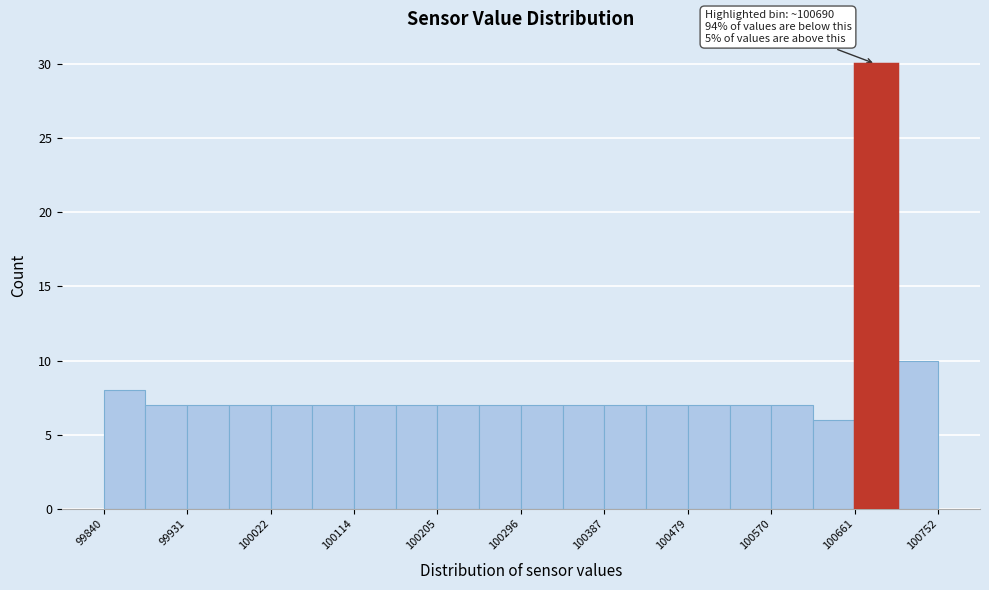

Which range on the x-axis has the tallest bar?

100660 to 100710